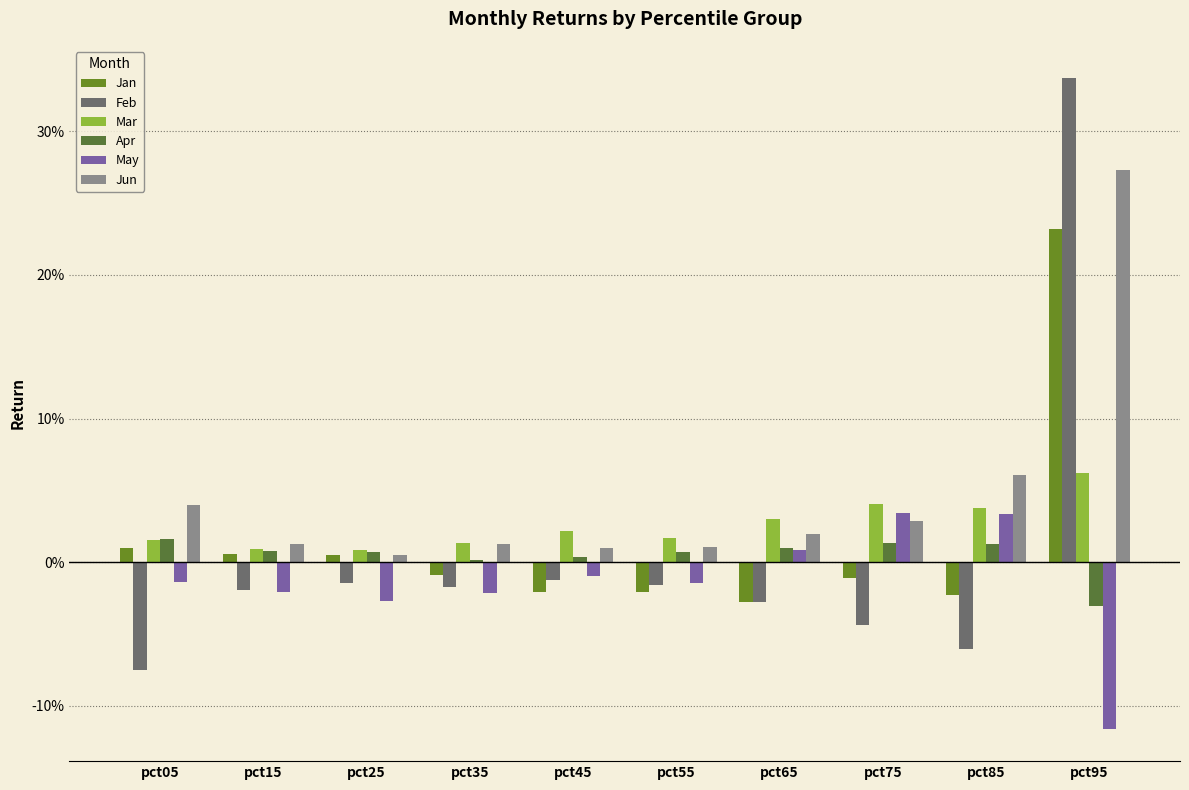

What is the difference between the maximum and minimum values in the Jan series?

0.3